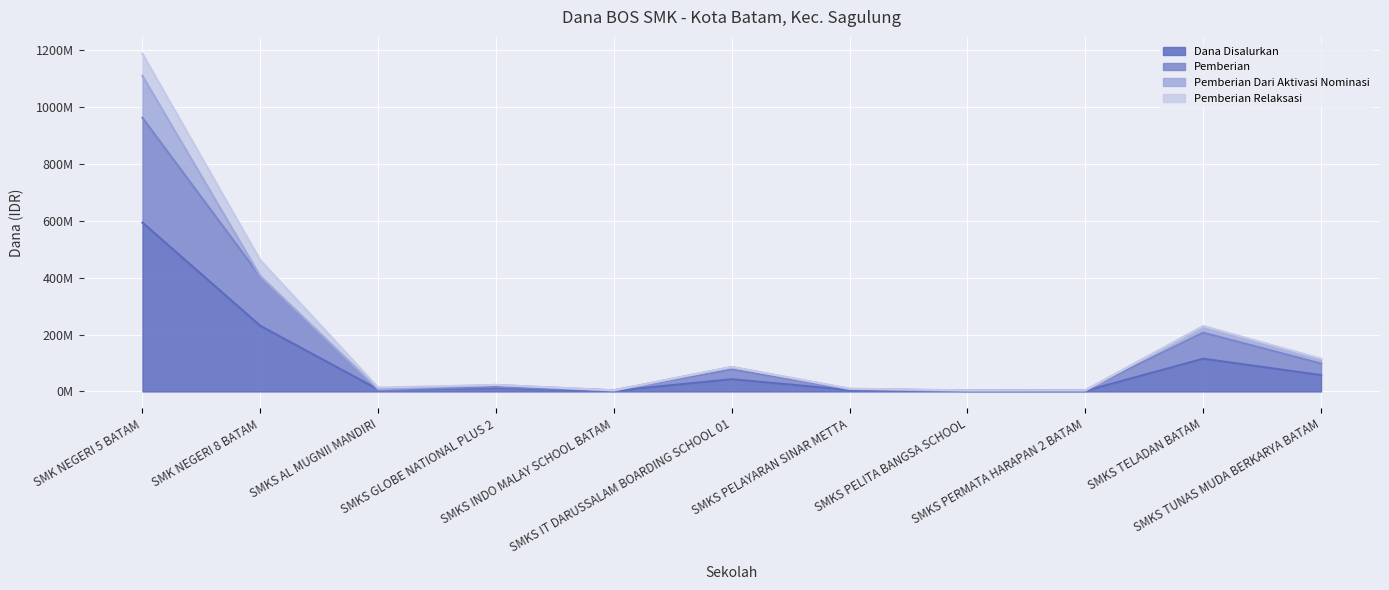

What is the value of the Pemberian point at the 1st from the left?

961000000